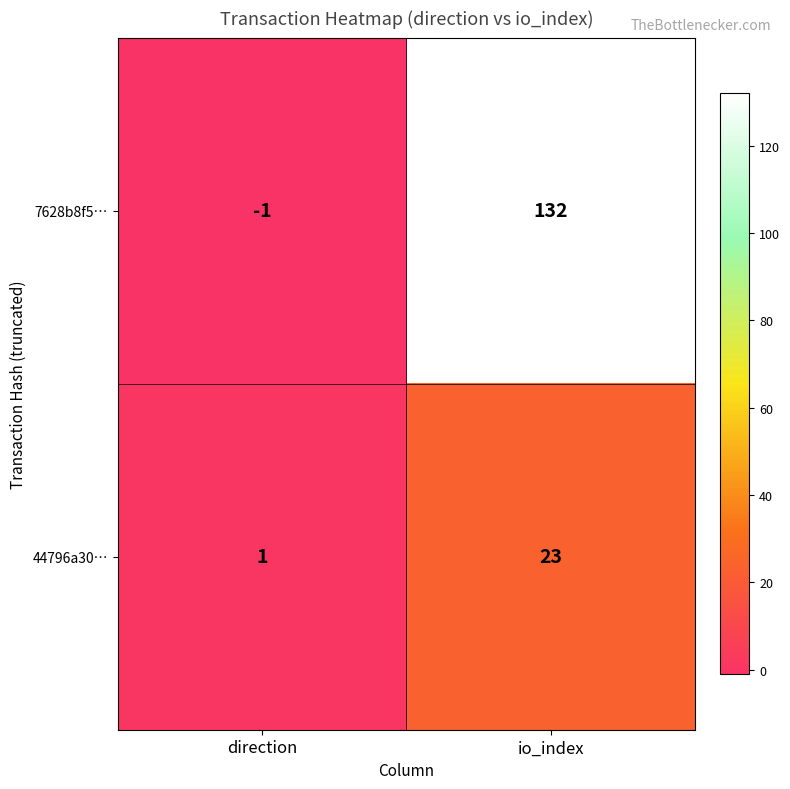

Reading left to right, transcribe all the data shown in this chart.

7628b8f5…: -1	132
44796a30…: 1	23